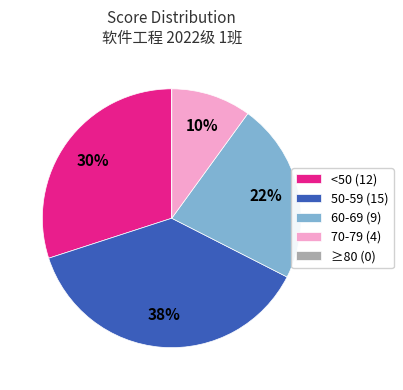

To the nearest percent, what is the average slice percentage?

20%